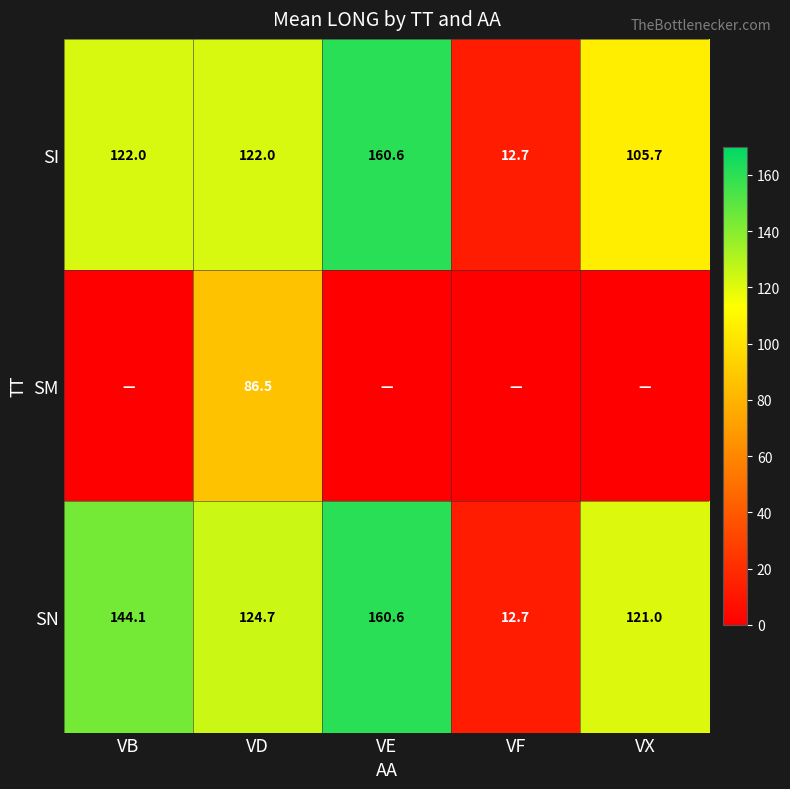

Between VB and VD, which is larger?

VB